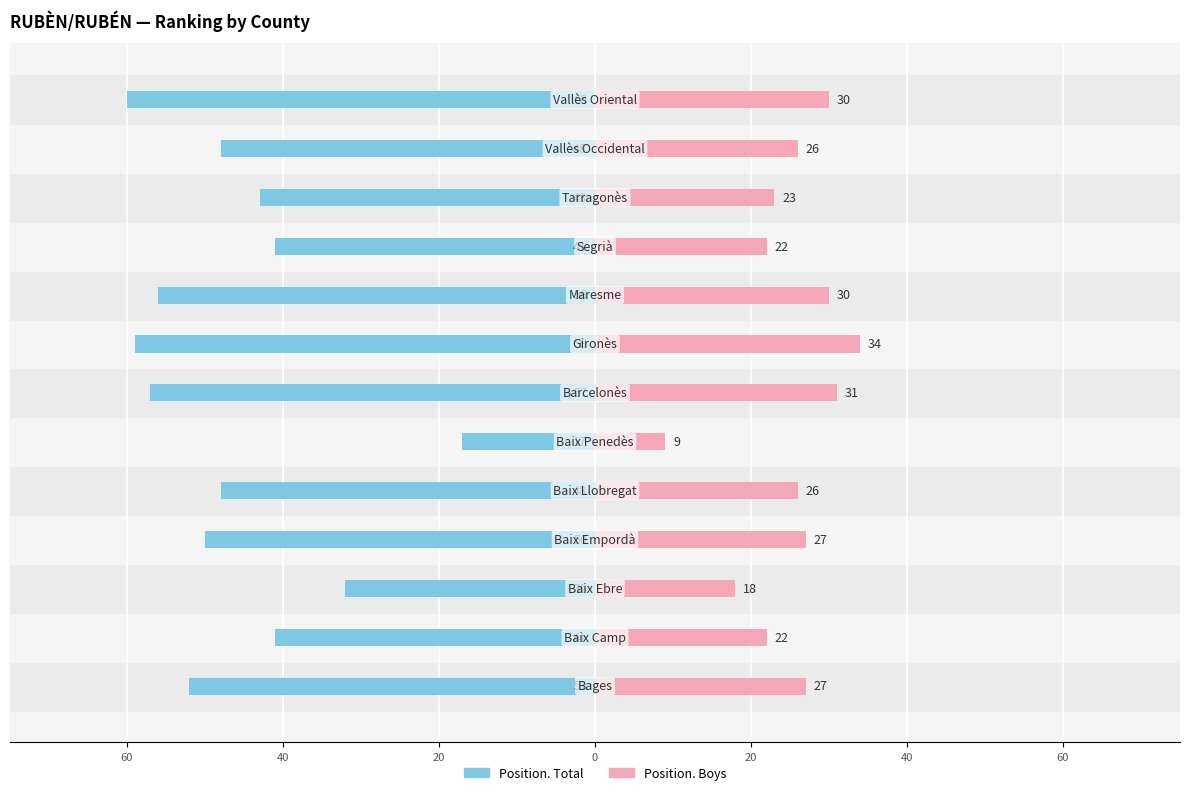

What is the difference between the highest and lowest values at 40?

50